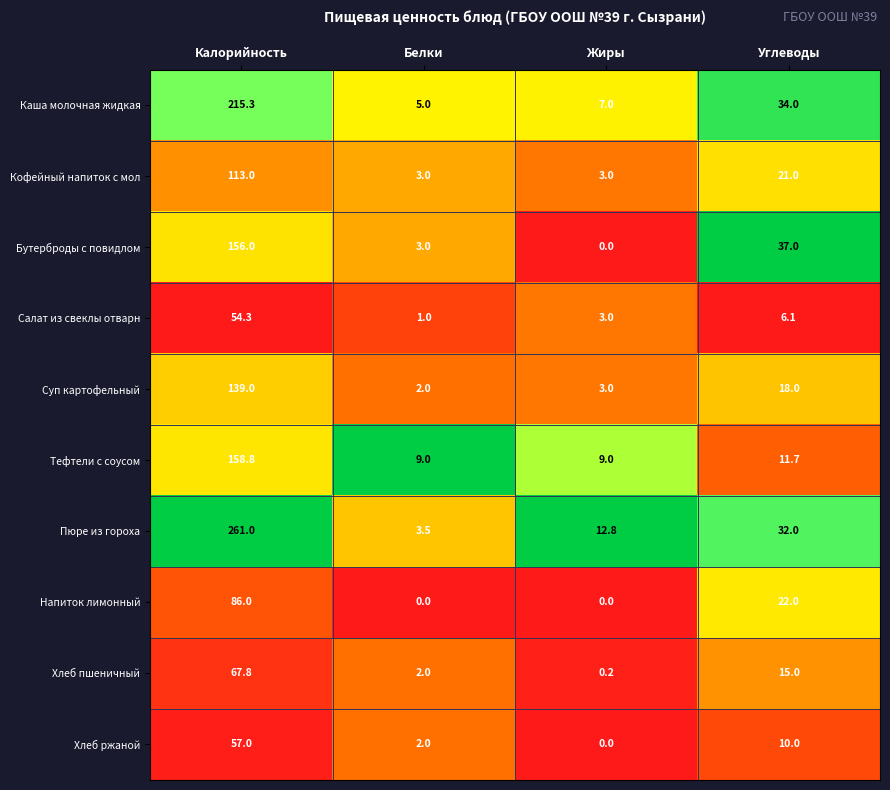

Where does the Хлеб пшеничный series first go above 15?

Калорийность